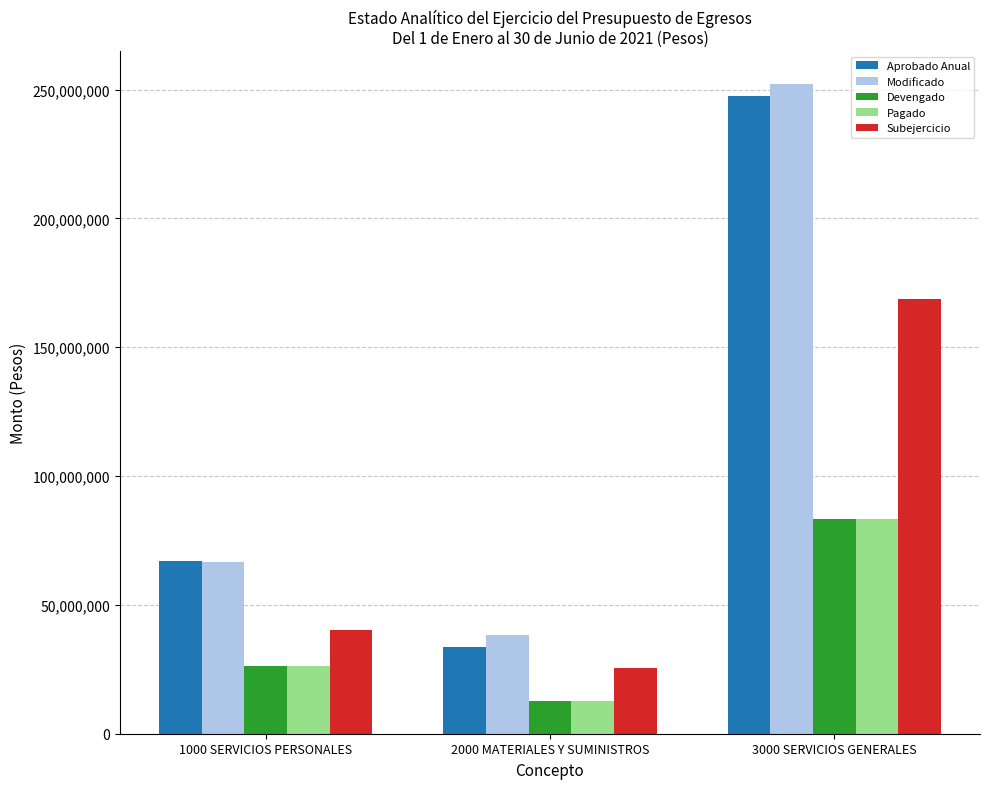

What is the label of the 3rd bar from the left?

3000 SERVICIOS GENERALES